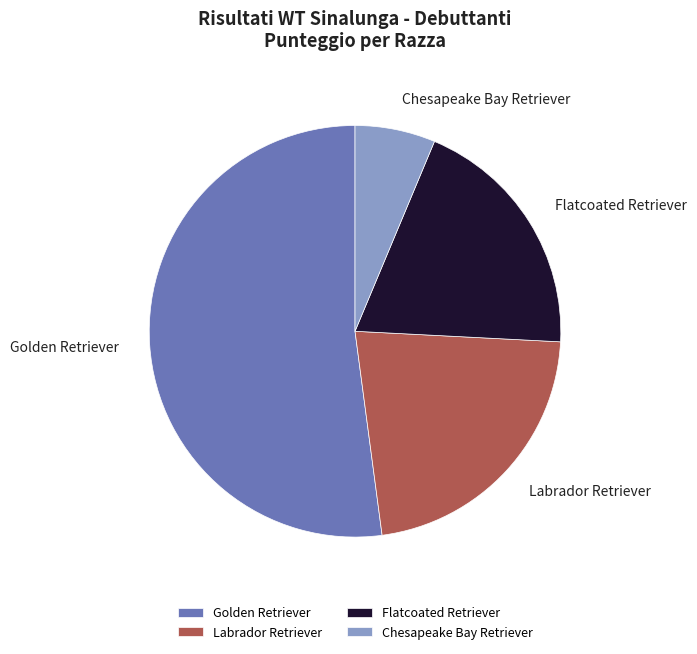

The Labrador Retriever slice represents 14% of the pie. True or false?

False